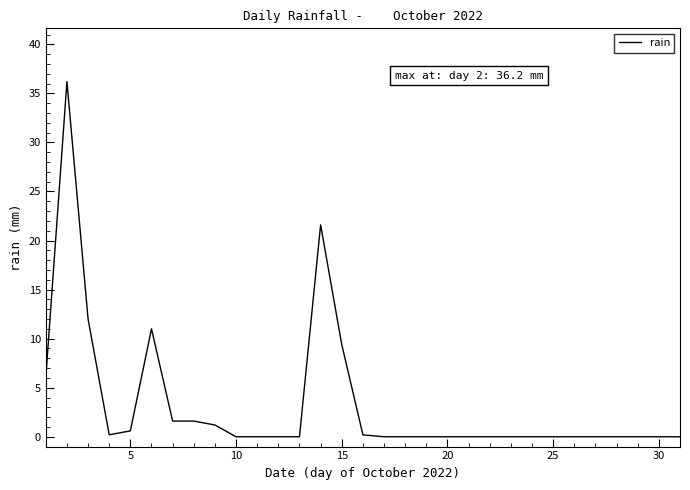

What is the greatest value displayed?

36.2